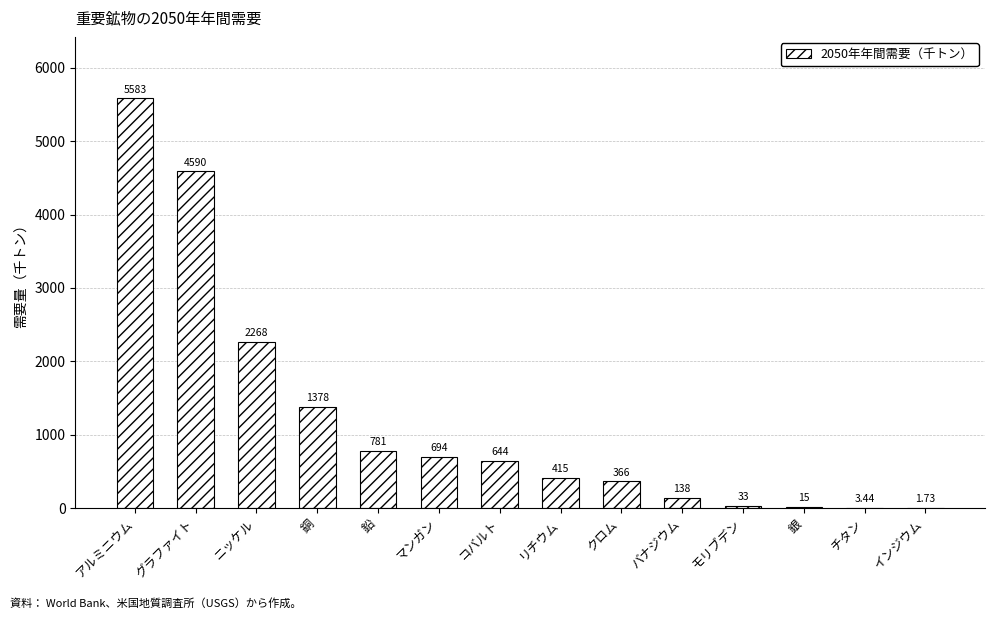

What is the change in value from コバルト to クロム?

-278.0